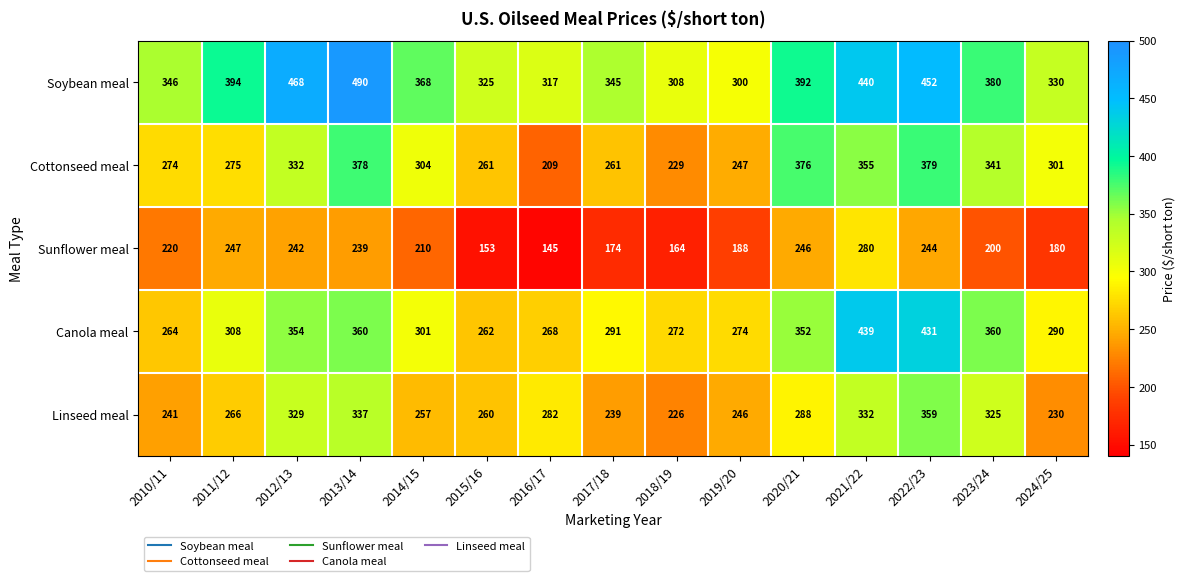

The Canola meal series shows 290 at 2024/25. True or false?

True